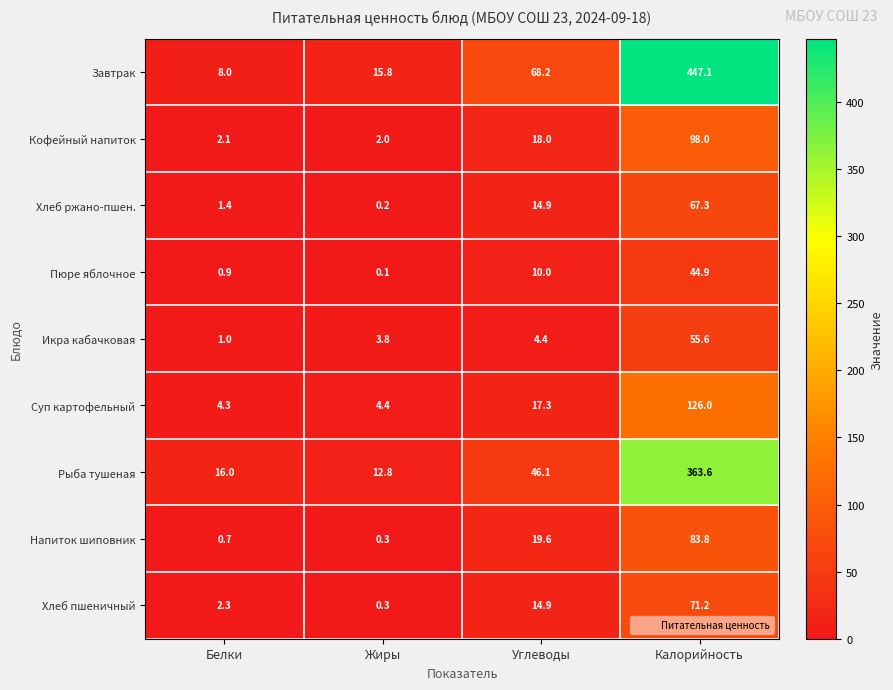

What is the difference between the maximum and minimum values in the Хлеб ржано-пшен. series?

67.1